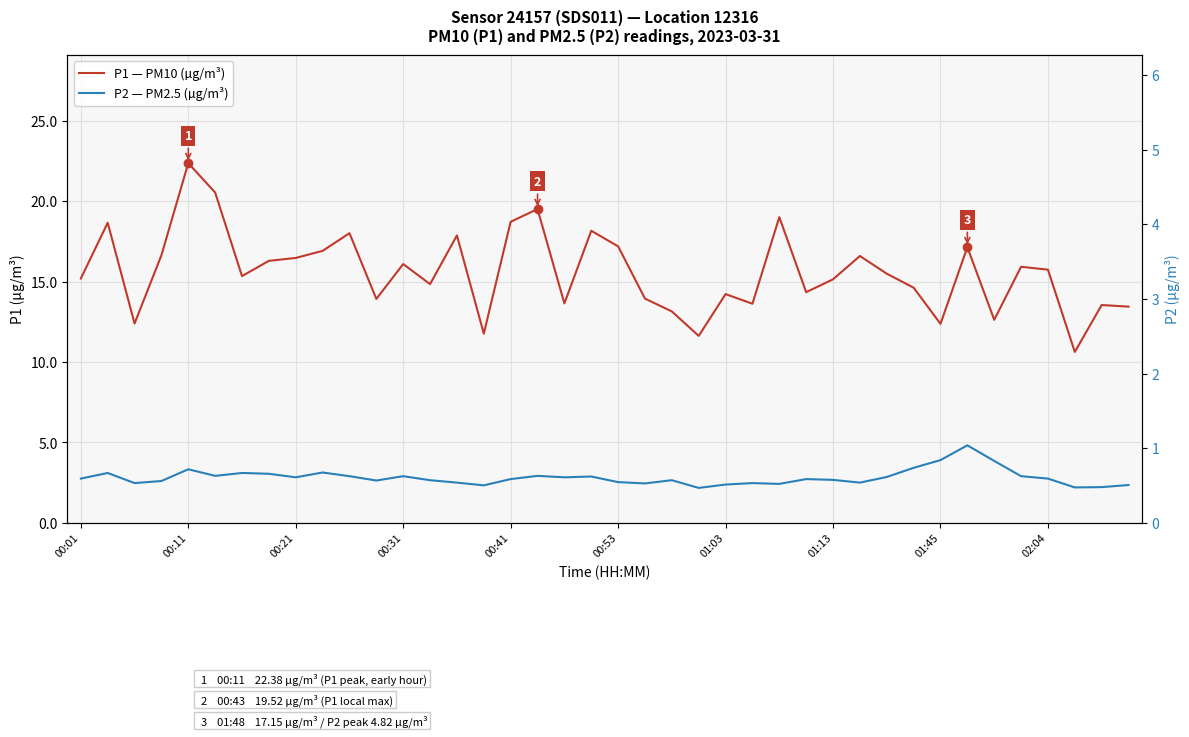

At how many categories does at least one series exceed 4?

40